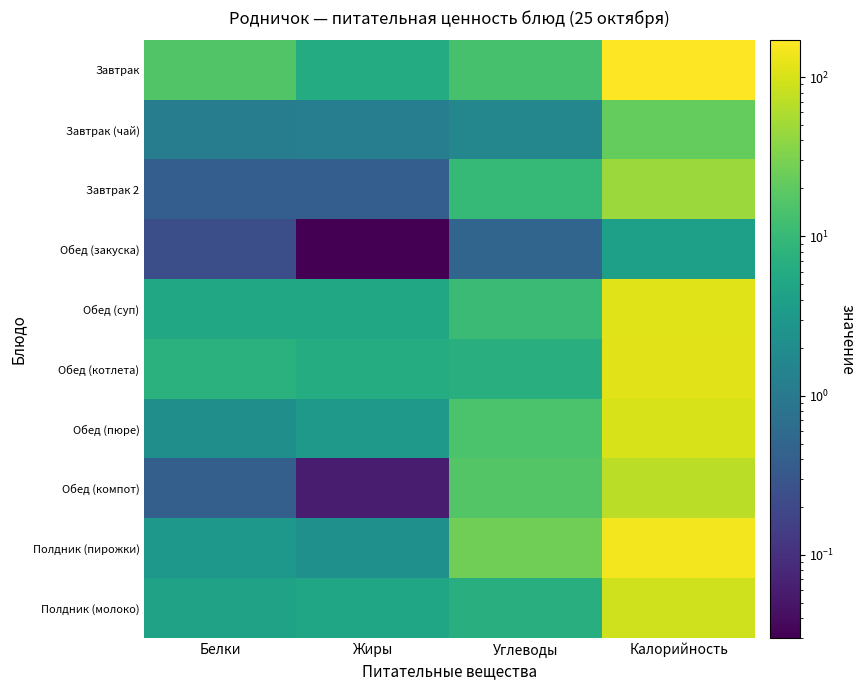

At which category is the sum across all series the highest?

Калорийность